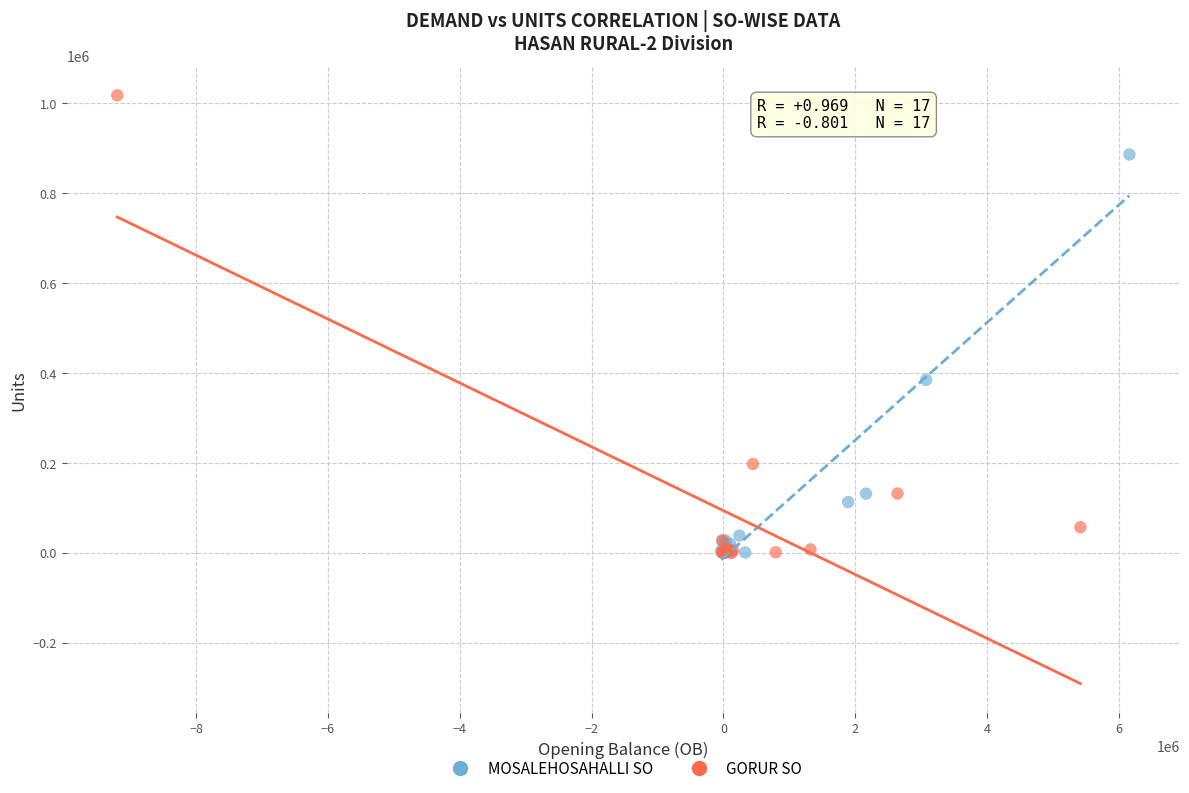

Which series contains the highest Y value?

GORUR SO